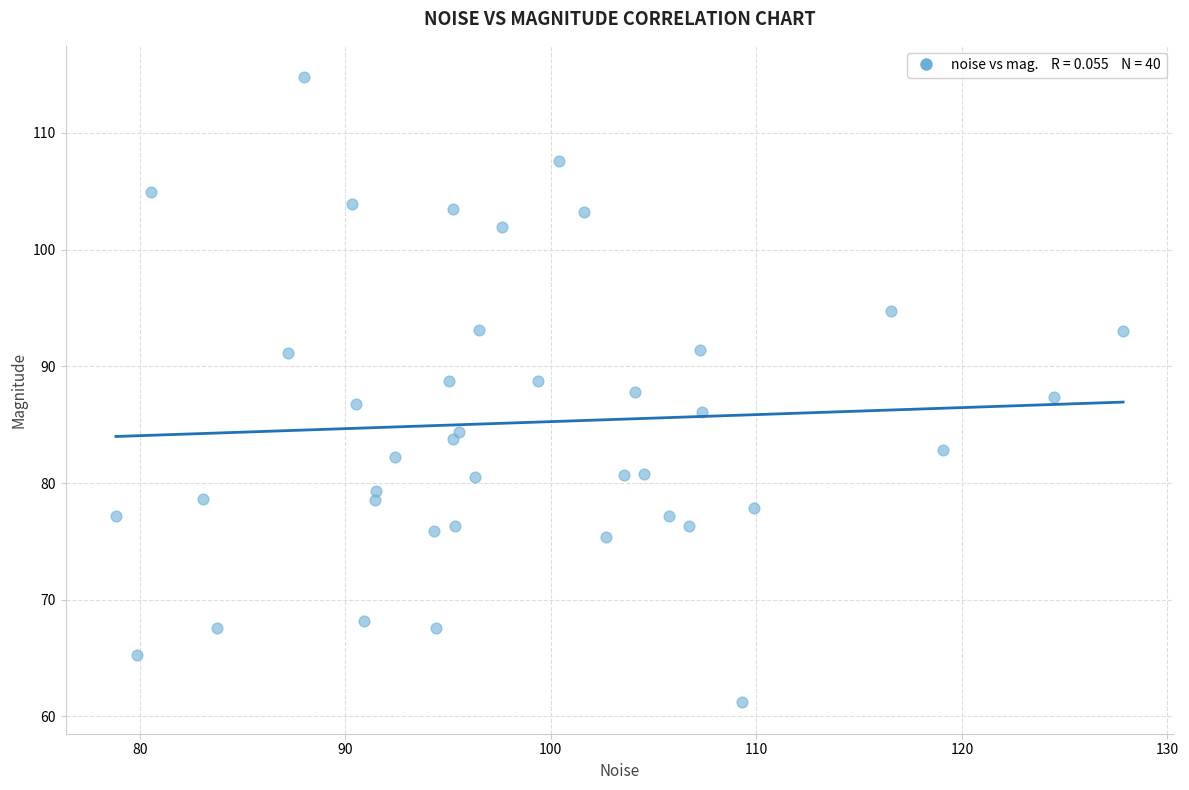

What is the range of Y values (max minus min)?

53.6